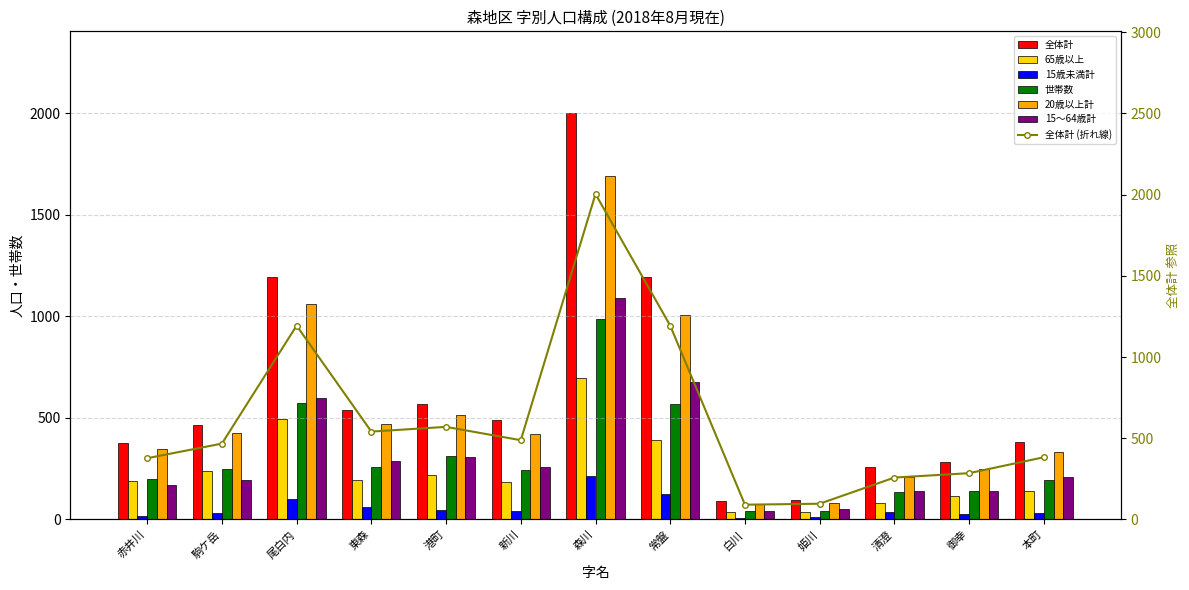

Which series has the largest range (max minus min)?

全体計